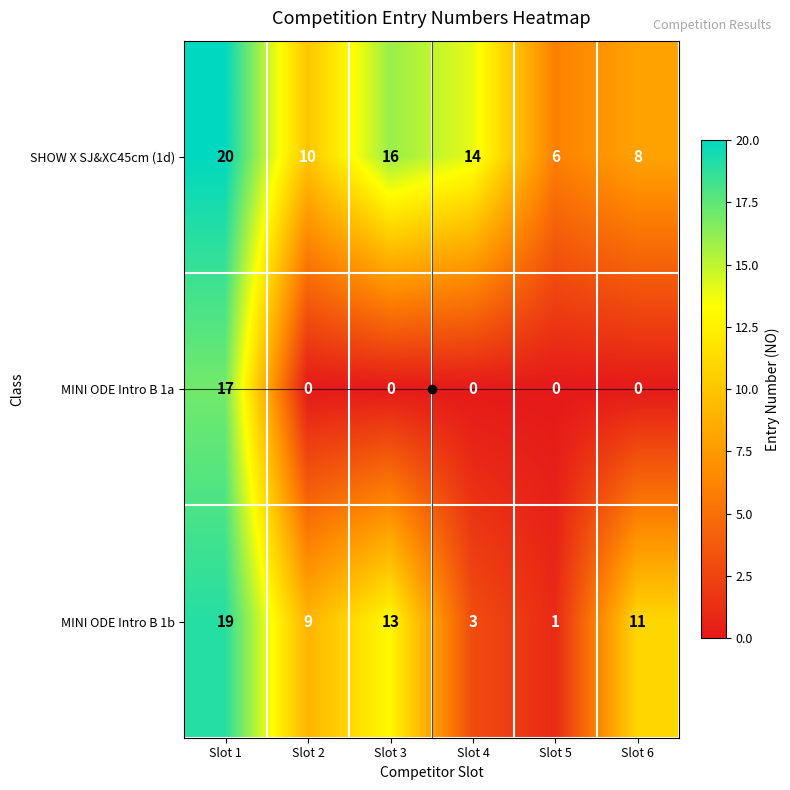

How many MINI ODE Intro B 1b values are between 3 and 13?

4